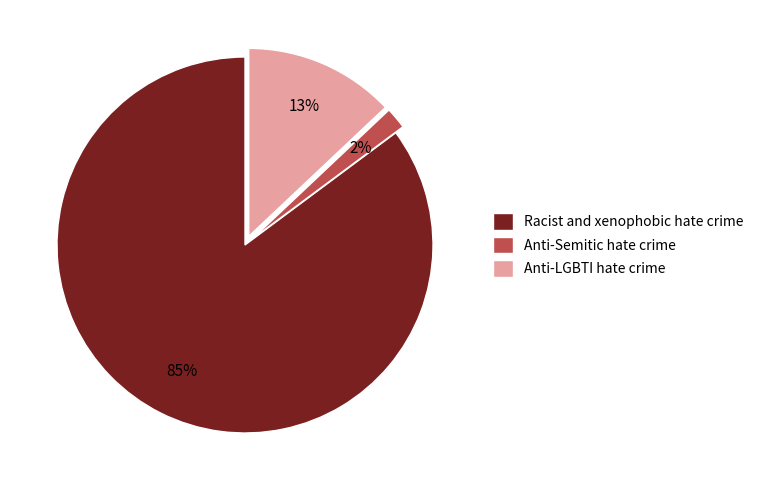

Do Racist and xenophobic hate crime and Anti-Semitic hate crime together represent more than half of the pie?

Yes